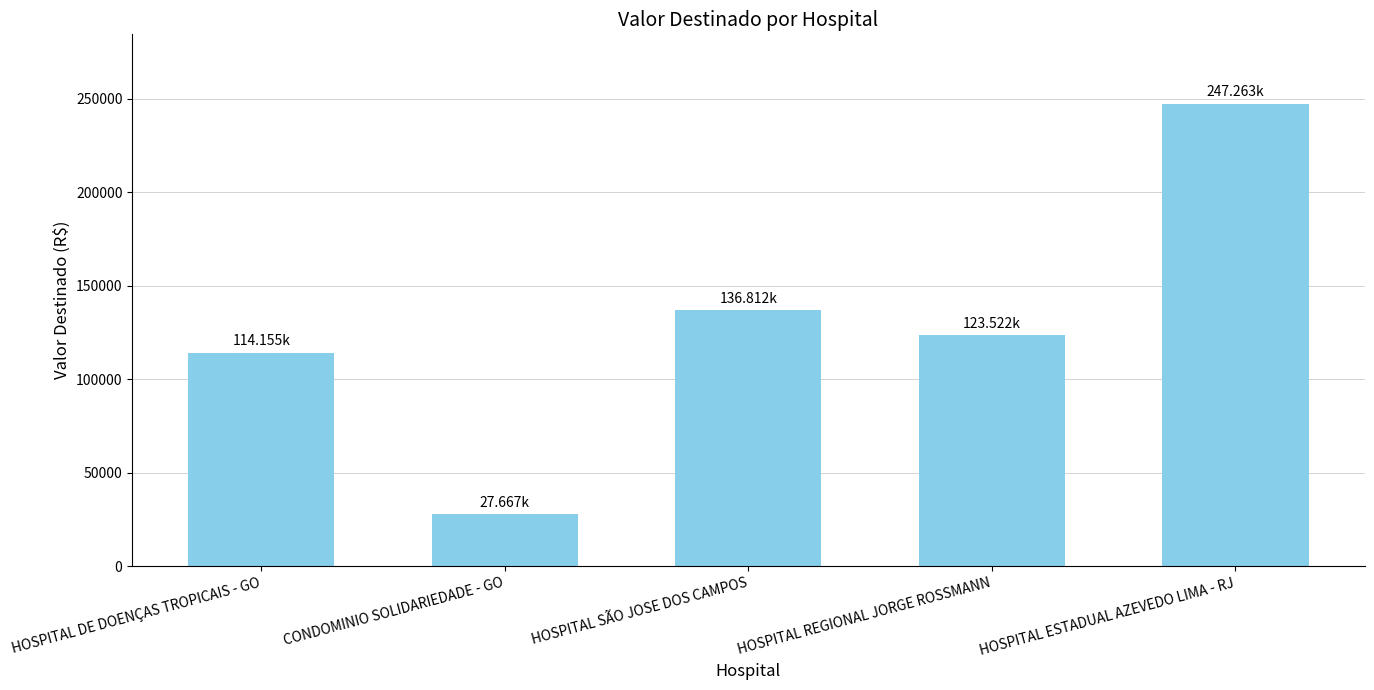

Reading right to left, transcribe all the data shown in this chart.

247262.8	123522.5	136811.5	27667.3	114154.8